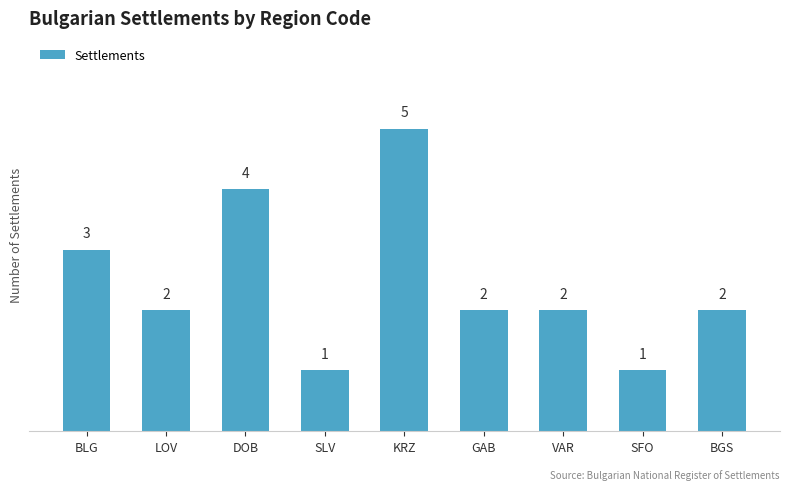

What is the ratio of the value at BLG to the value at SFO?

3.0